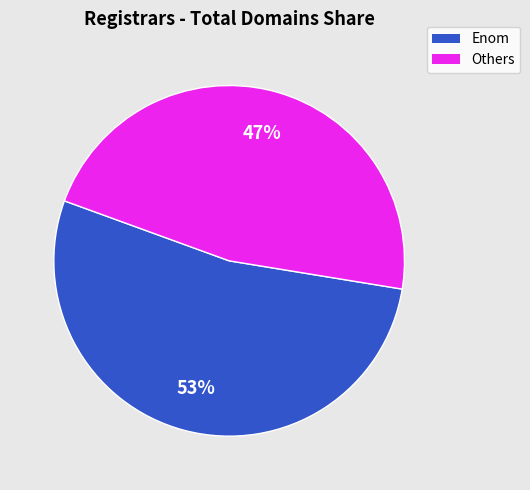

To the nearest percent, what is the average slice percentage?

50%